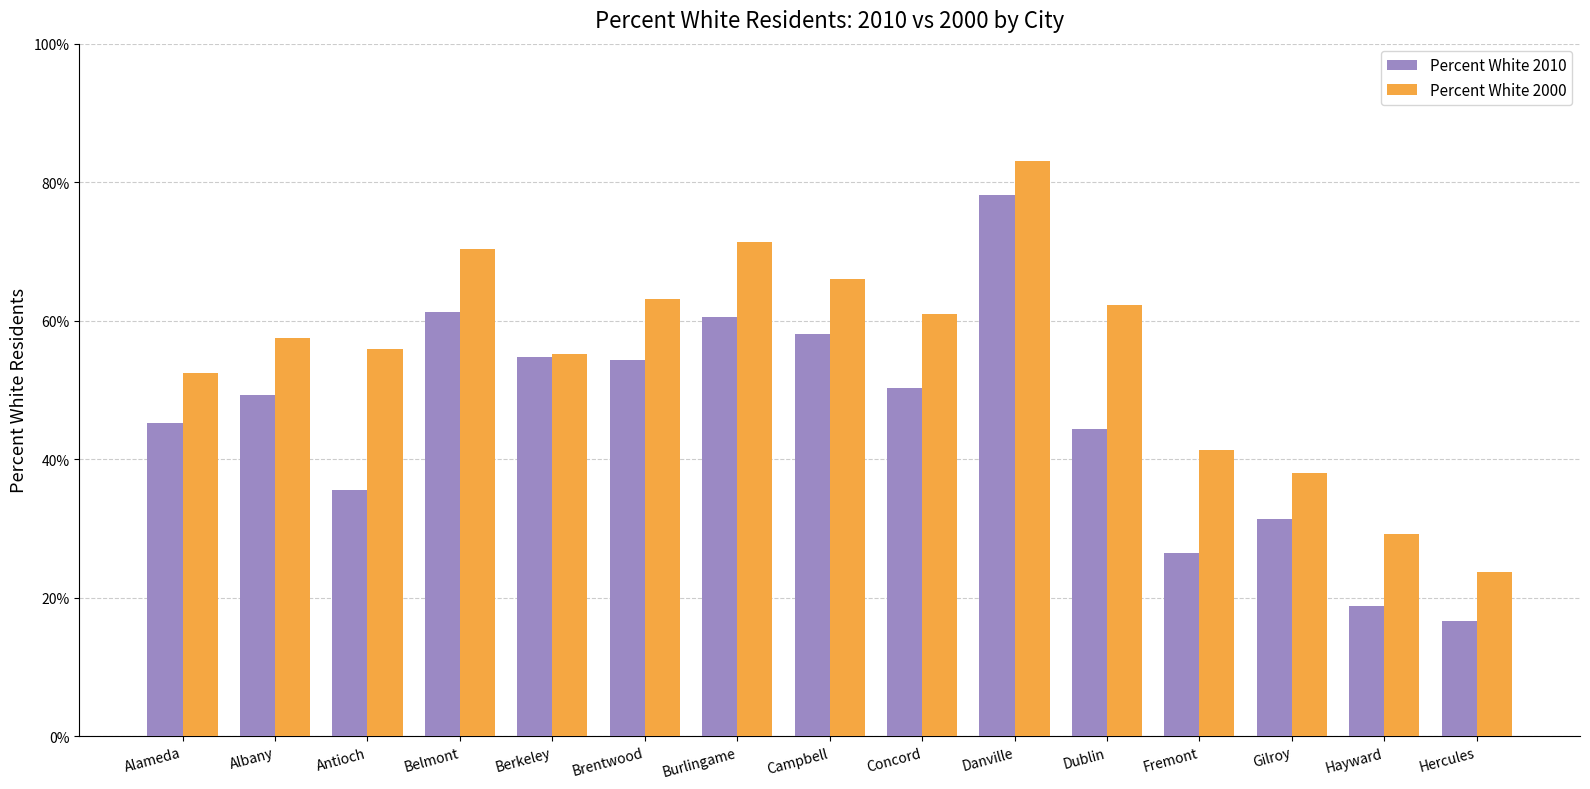

Which series has the widest spread of values?

Percent White 2010